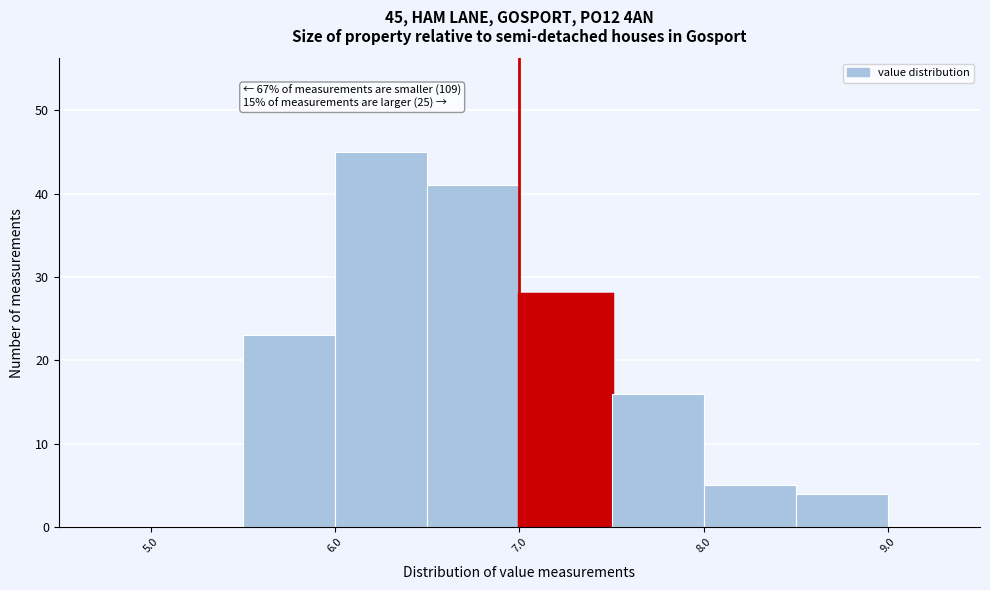

Which range on the x-axis has the tallest bar?

6.0 to 6.5